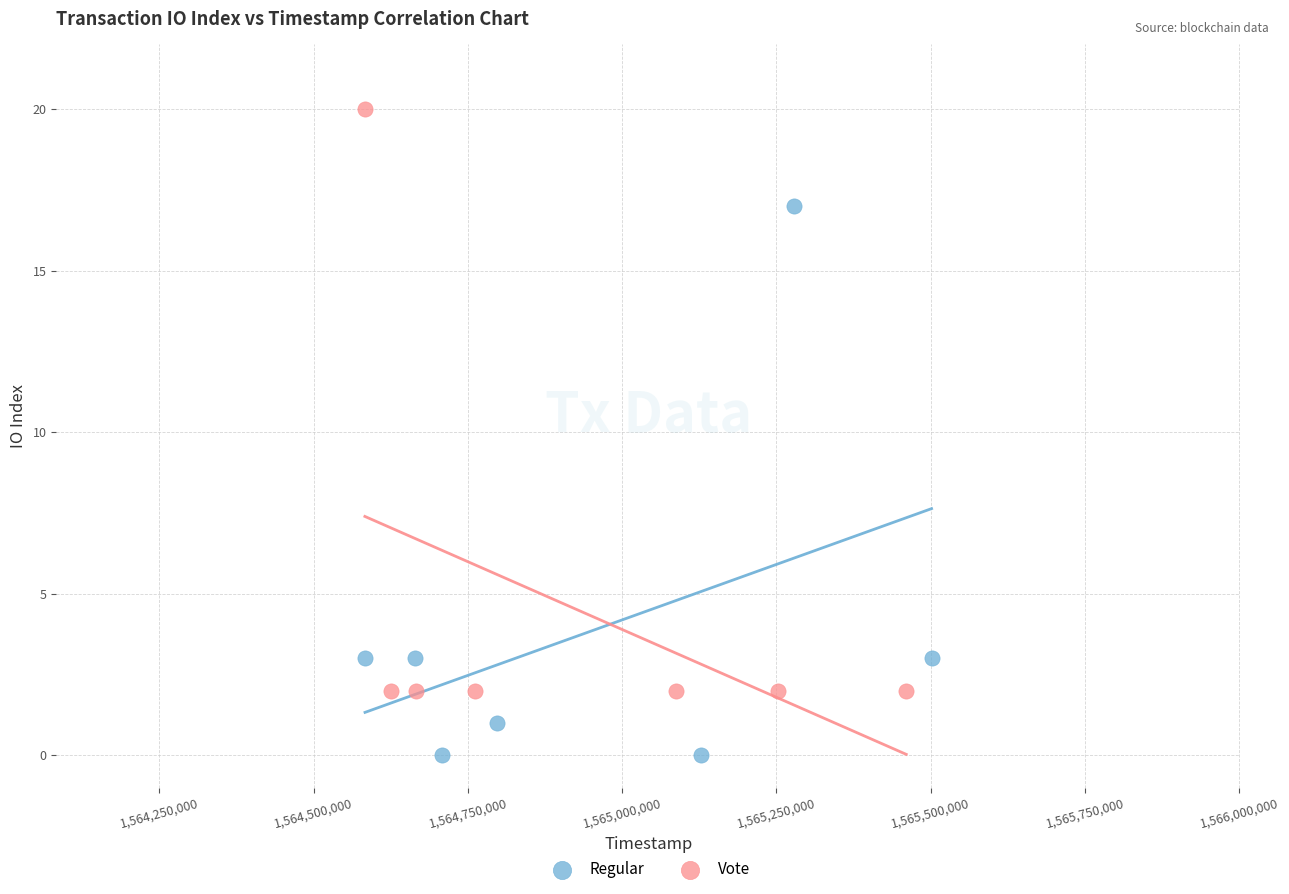

Which series contains the lowest Y value?

Regular